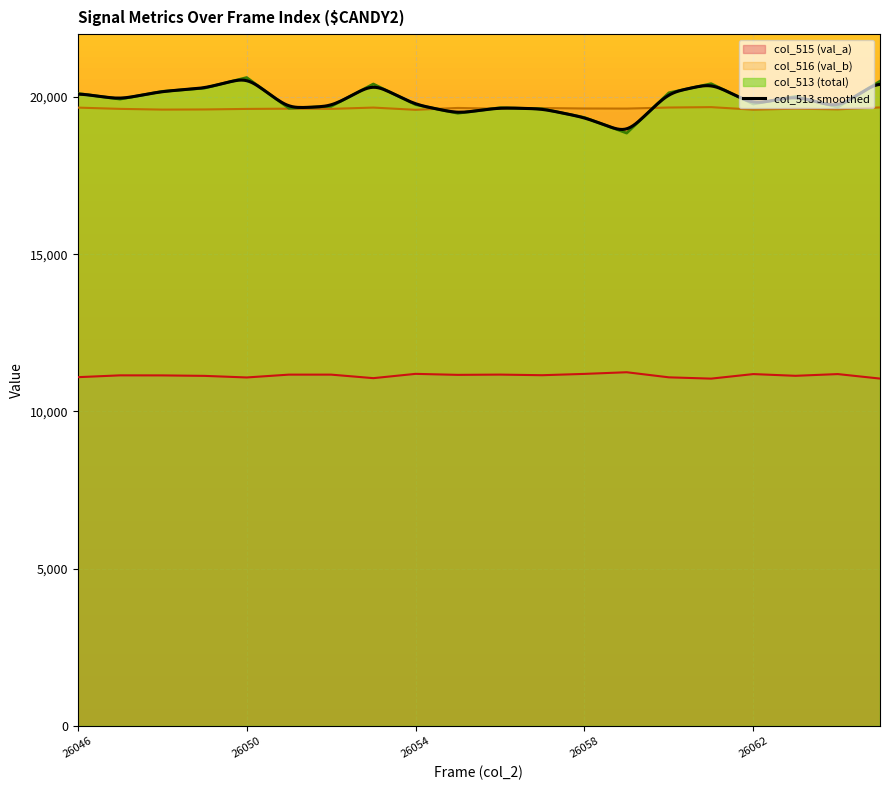

How many values in the col_516 (val_b) series exceed 19630?

11